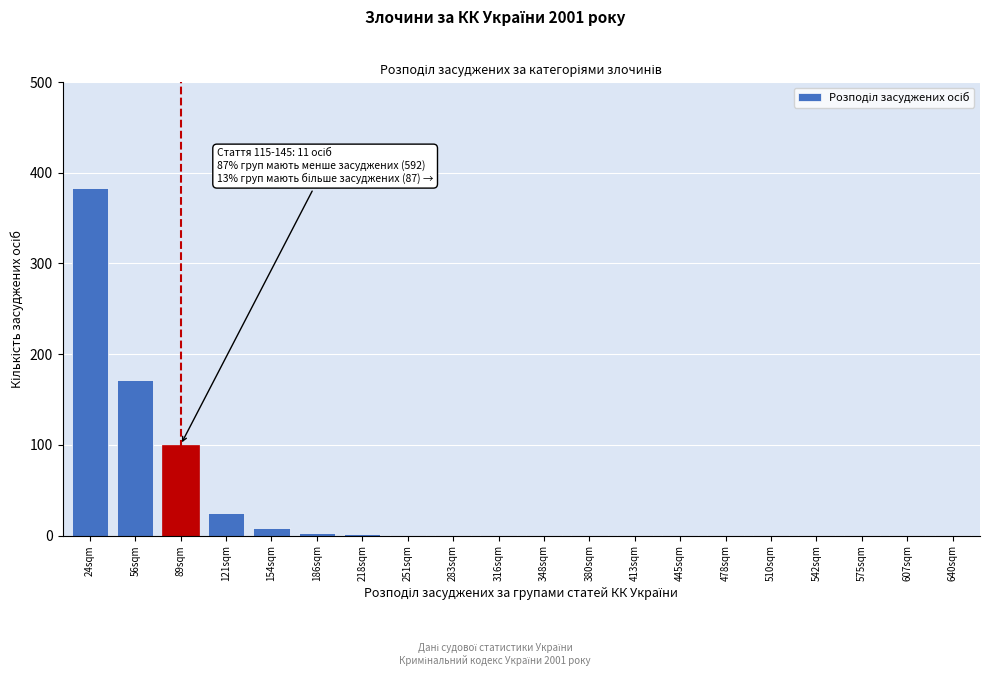

True or false: the data shows 25 at 121sqm.

True